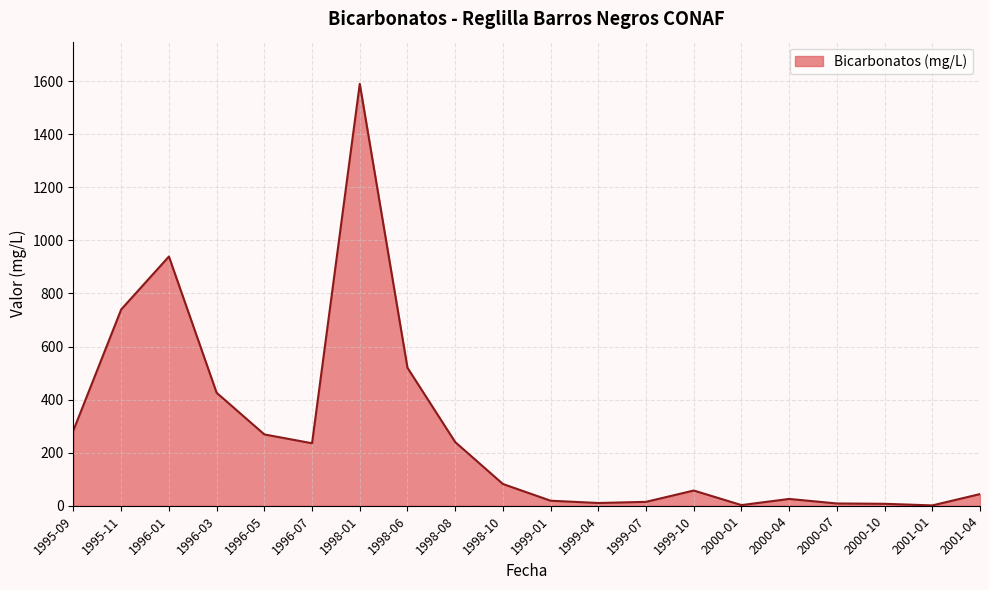

What is the difference between the second highest and minimum values?

938.1